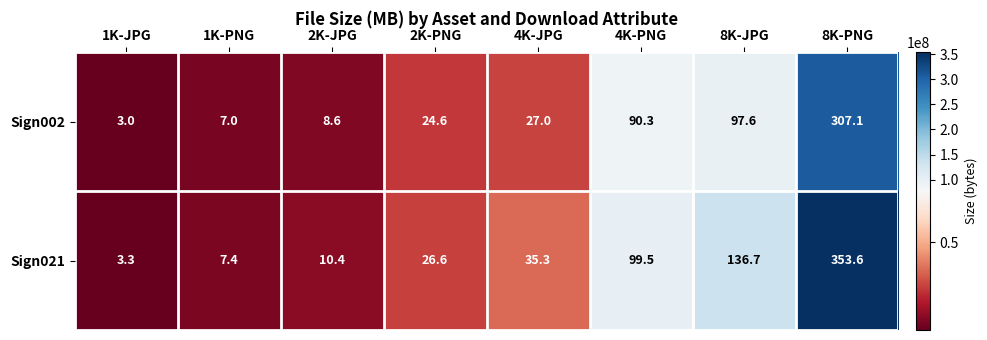

At which label does Sign021 reach its peak?

8K-PNG